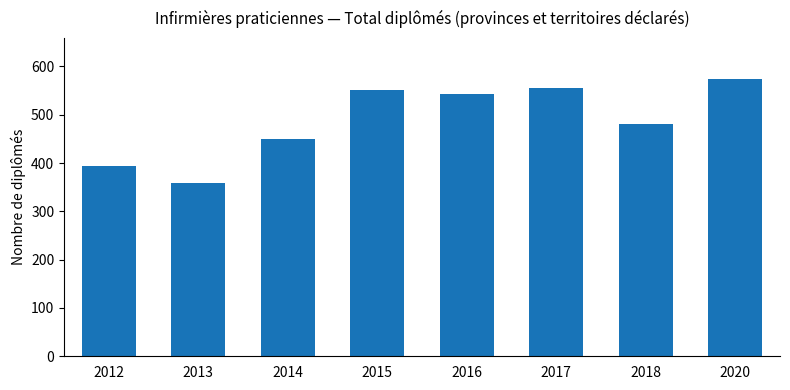

Which has a higher value, 2020 or 2018?

2020